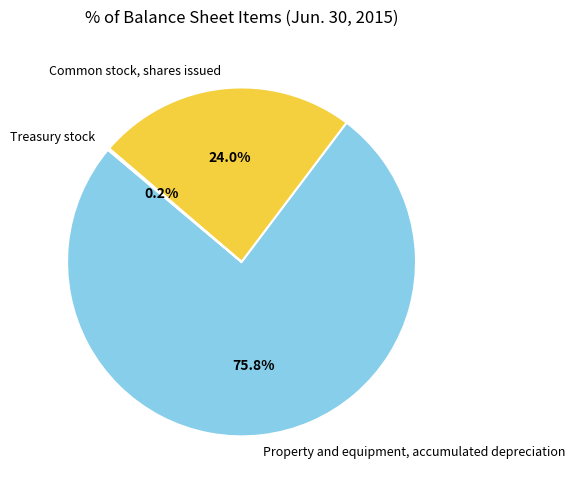

What is the total percentage of Property and equipment, accumulated depreciation and Common stock, shares issued?

99.8%